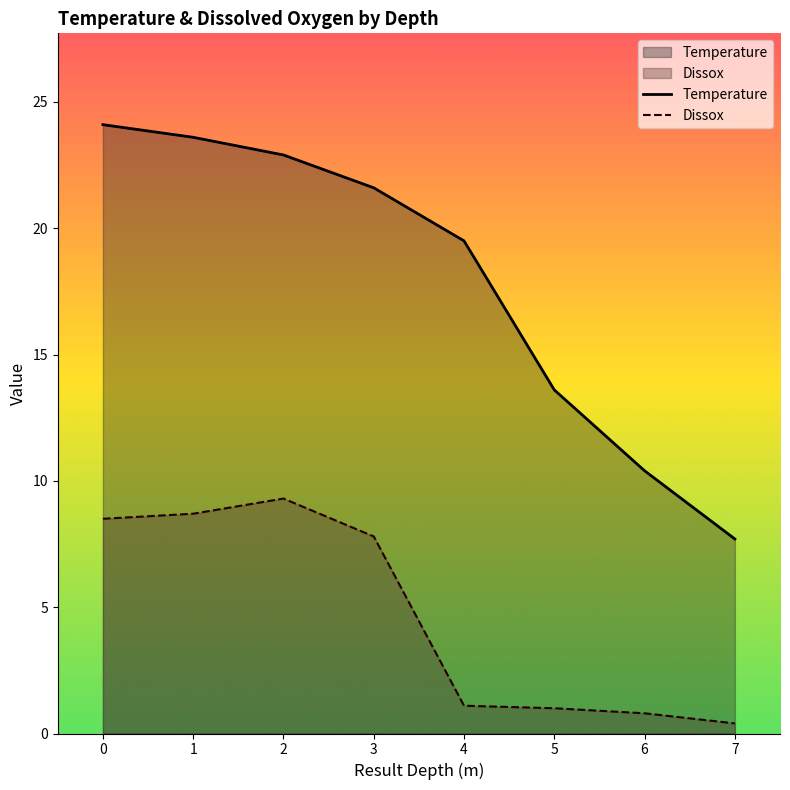

What is the average value of the Dissox series?

4.7